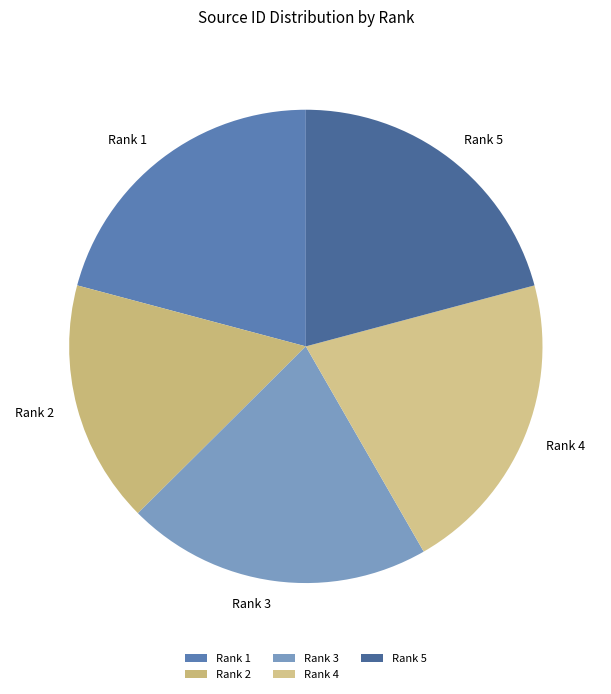

How many slices are in this pie chart?

5